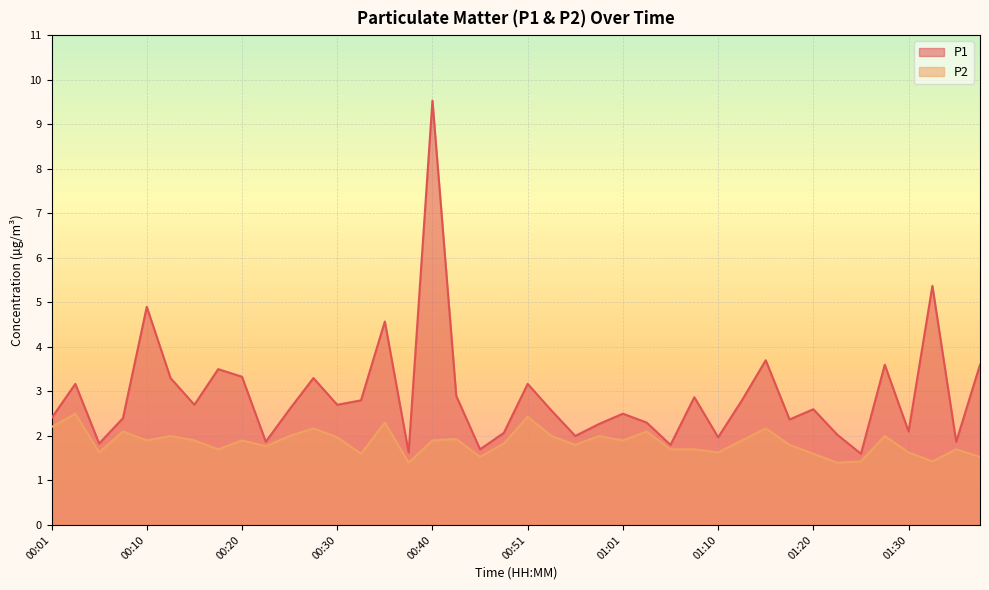

List the labels in order of P1 value, smallest first.

01:25, 00:38, 00:46, 01:05, 00:06, 00:23, 01:35, 01:10, 00:56, 01:23, 00:48, 01:30, 00:58, 01:03, 01:18, 00:01, 00:08, 01:01, 00:53, 00:25, 01:20, 00:15, 00:30, 00:33, 01:13, 01:08, 00:43, 00:03, 00:51, 00:13, 00:28, 00:20, 00:18, 01:28, 01:37, 01:15, 00:35, 00:10, 01:33, 00:40